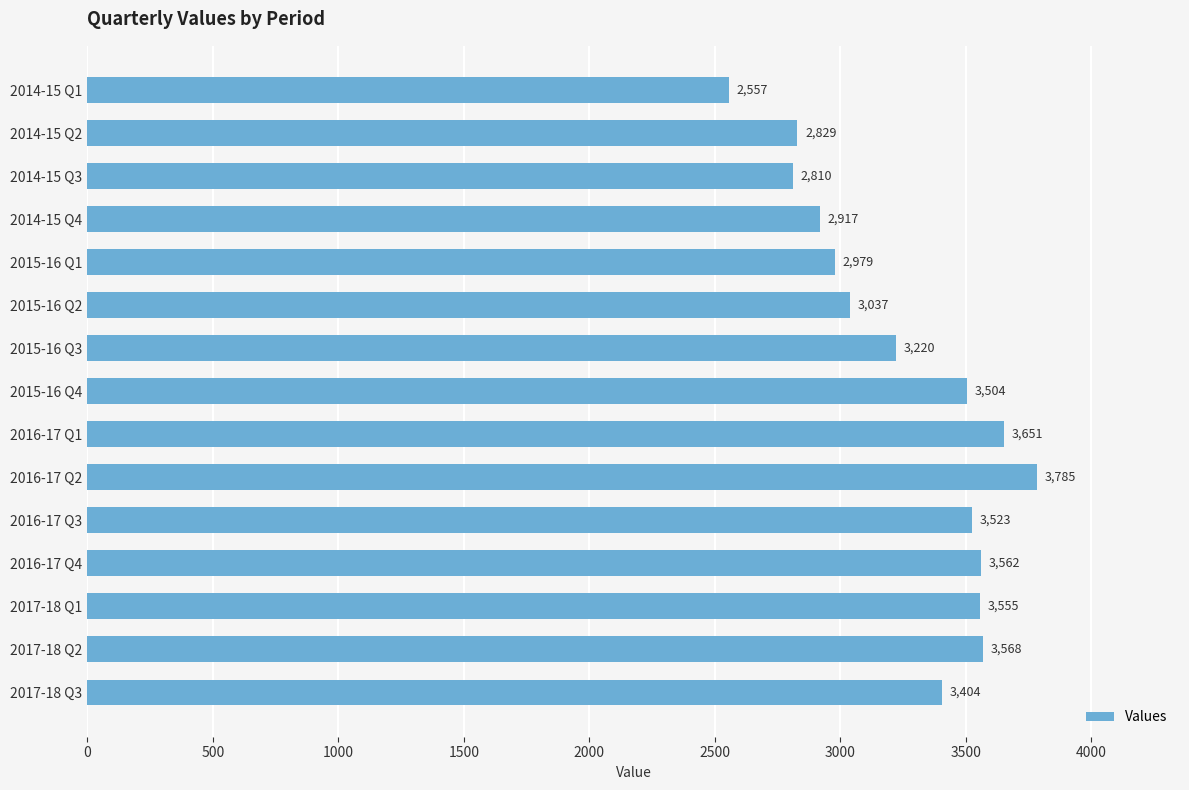

What is the change in value from 2015-16 Q2 to 2016-17 Q4?

+525